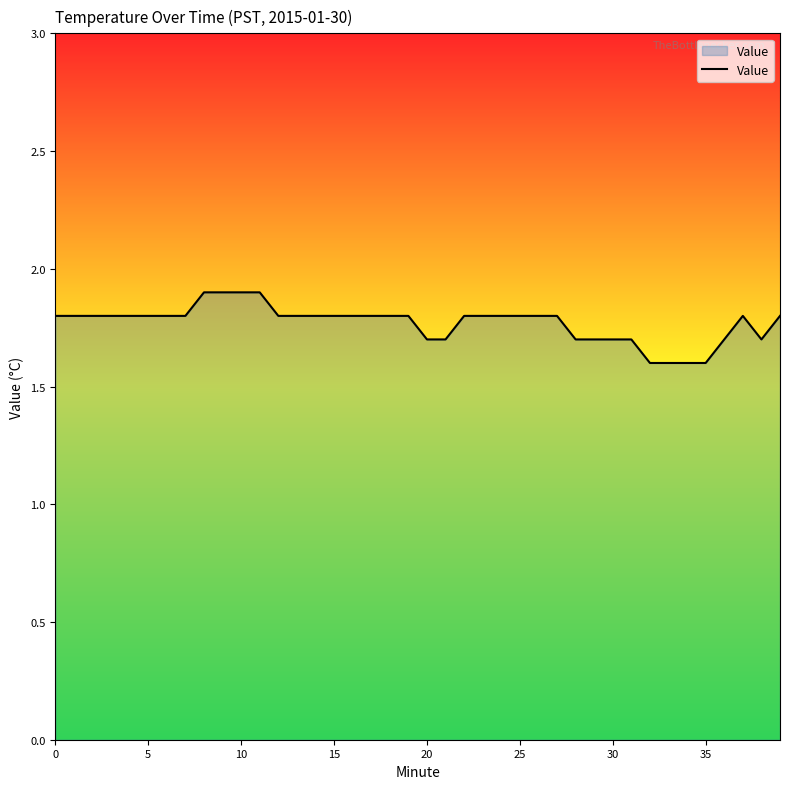

Is it true that the value at 20 is 0.7?

False